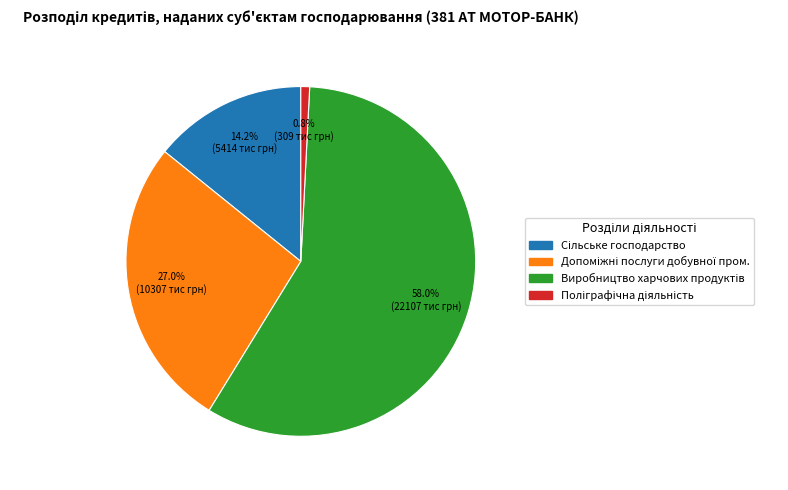

Is there a majority slice in this chart?

Yes